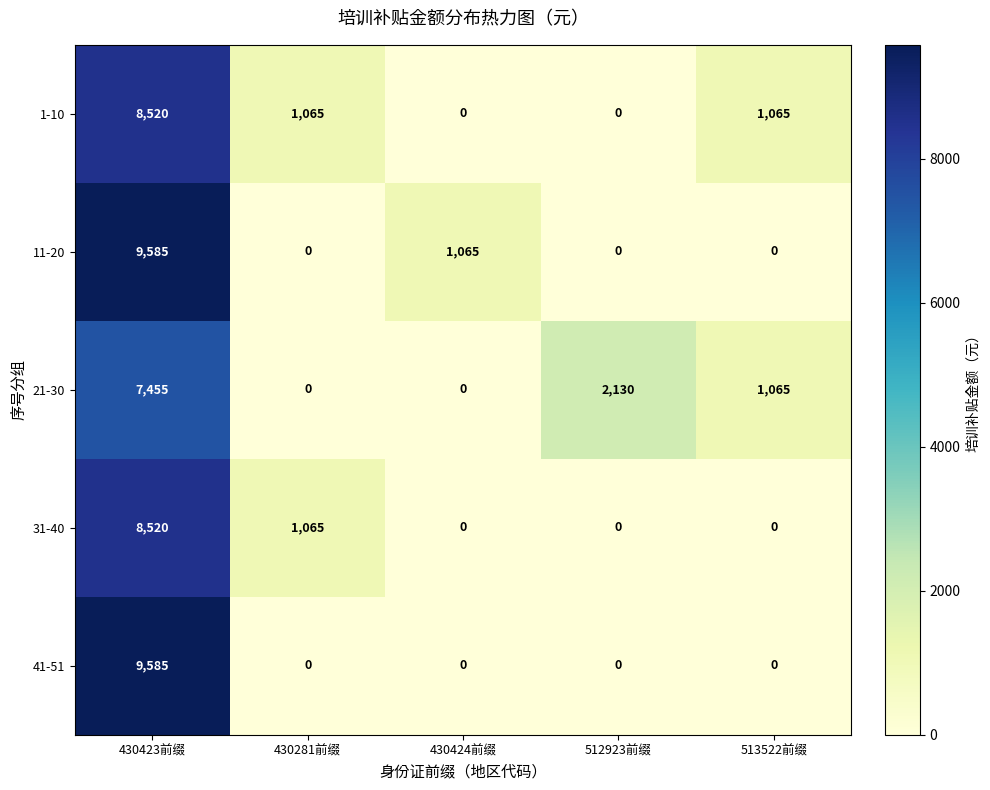

What is the maximum value for 41-51?

9585